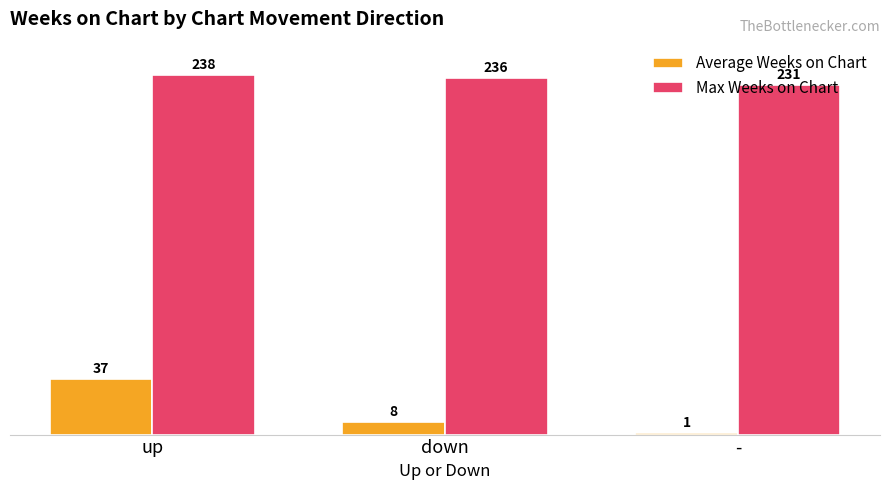

Is the value of Average Weeks on Chart at - greater than the value of Max Weeks on Chart at -?

No